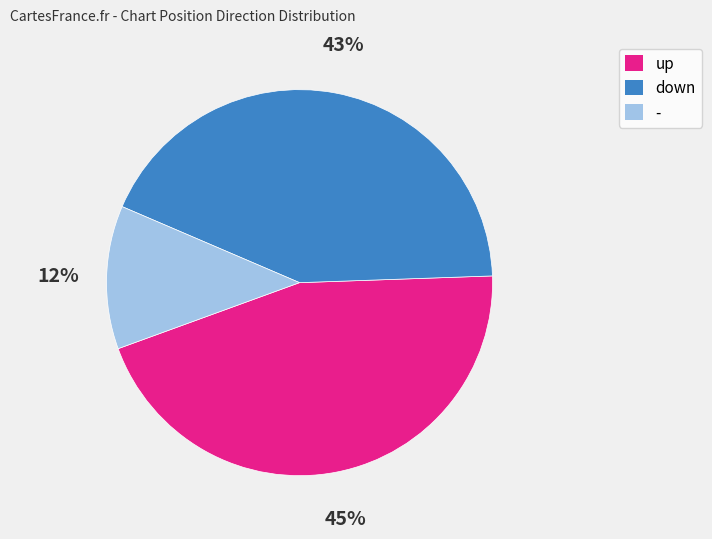

To the nearest percent, what is the average slice percentage?

33%